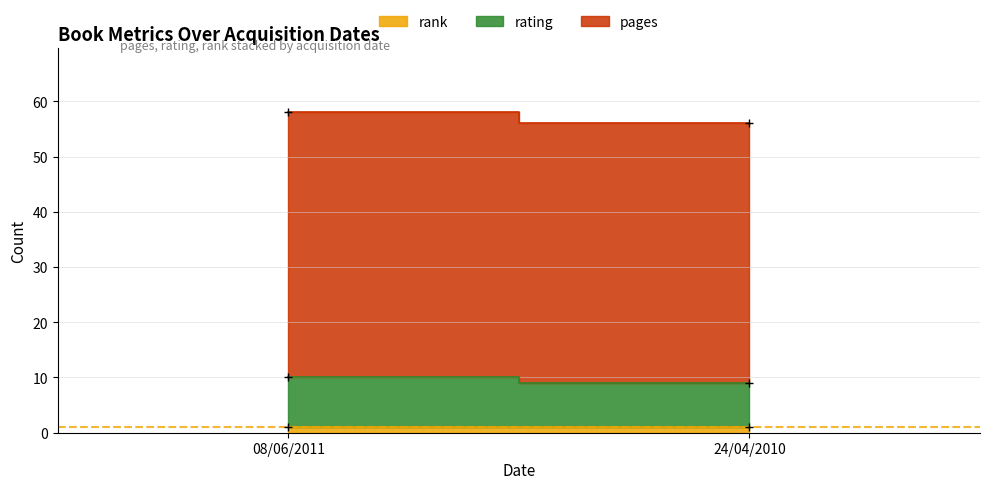

Reading right to left, list all the values displayed in this chart.

pages: 24/04/2010=47	08/06/2011=48
rating: 24/04/2010=8	08/06/2011=9
rank: 24/04/2010=1	08/06/2011=1